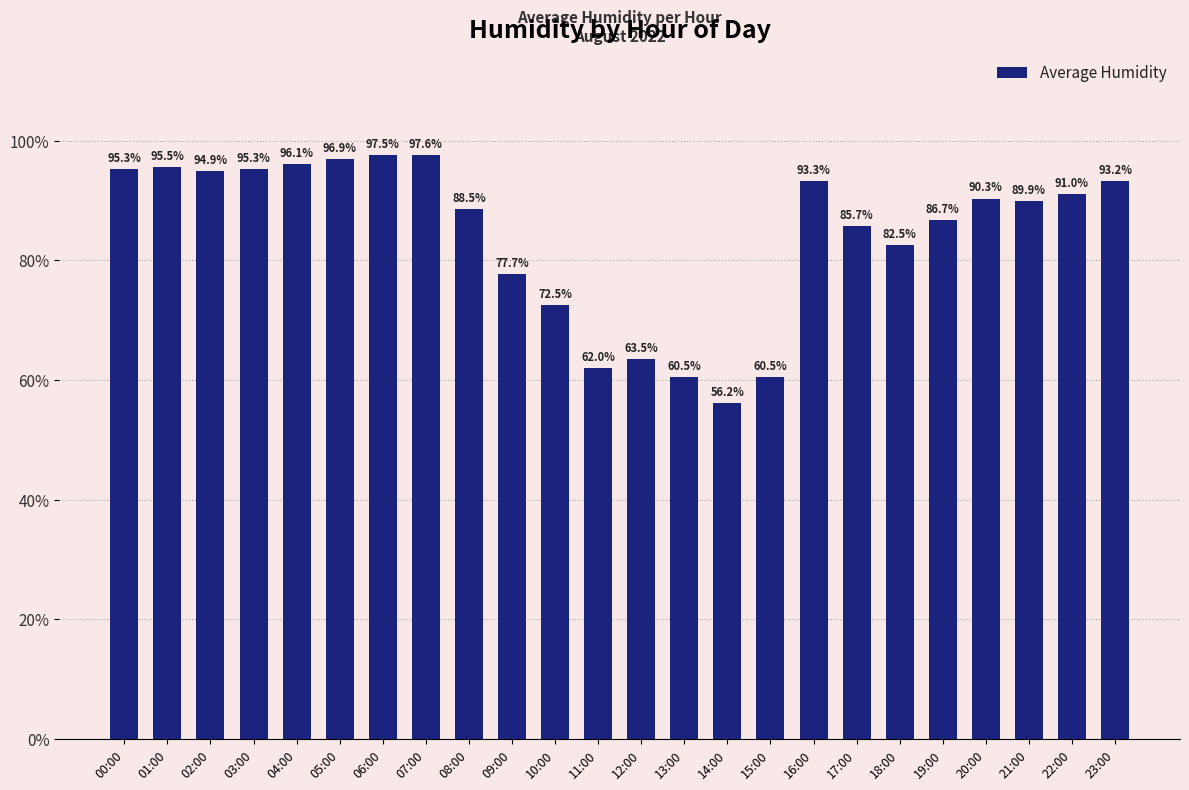

Reading right to left, what are all the values shown in this chart?

93.2	91.0	89.9	90.3	86.7	82.5	85.7	93.3	60.5	56.2	60.5	63.5	62.0	72.5	77.7	88.5	97.6	97.5	96.9	96.1	95.3	94.9	95.5	95.3